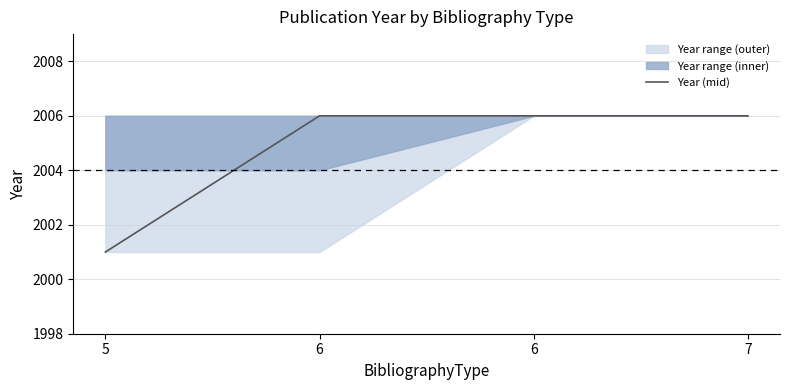

Is it true that the value at 6 is 2006?

True